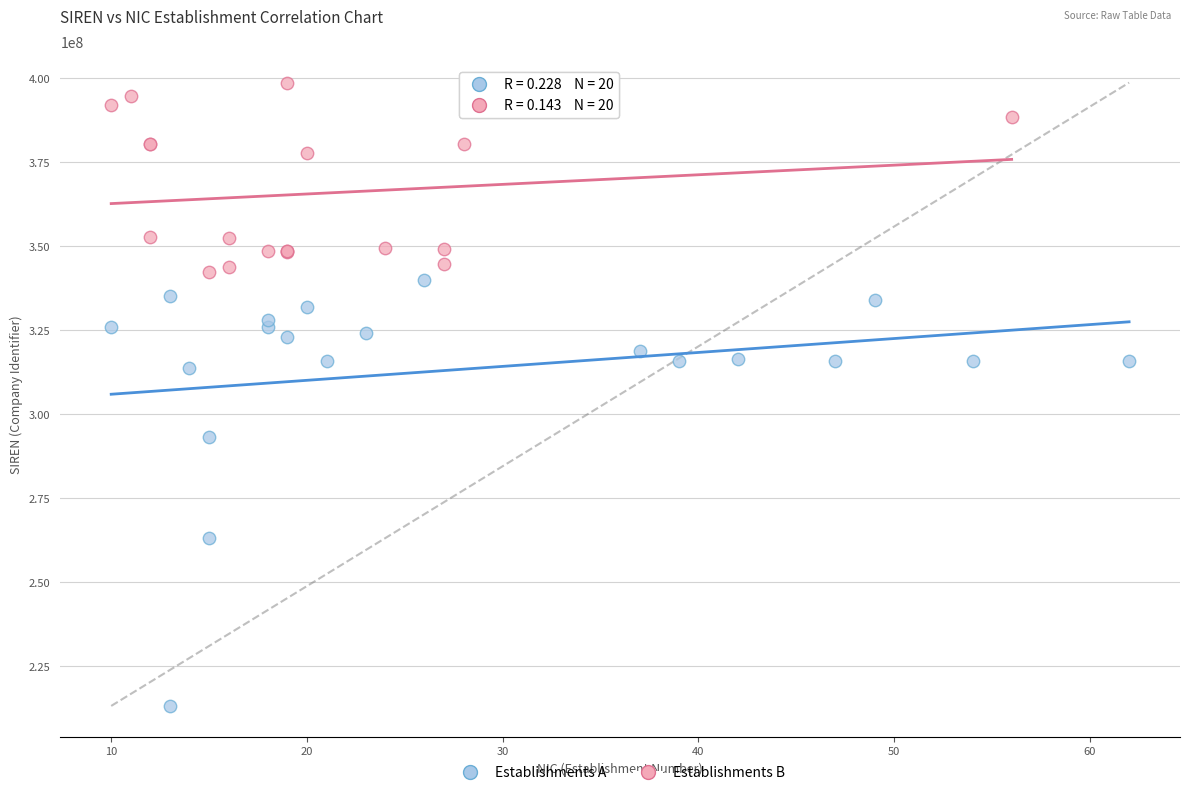

Which series has the largest Y range (max minus min)?

Establishments A